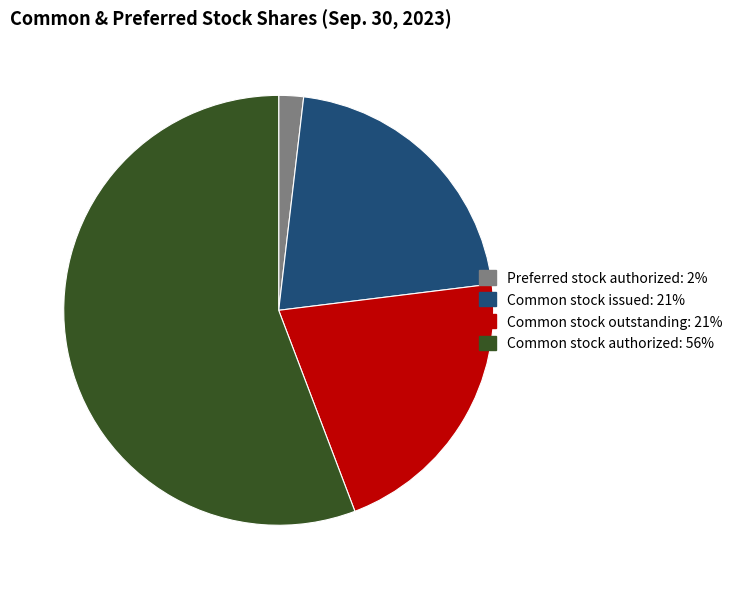

What is the smallest slice in the pie chart?

Preferred stock authorized